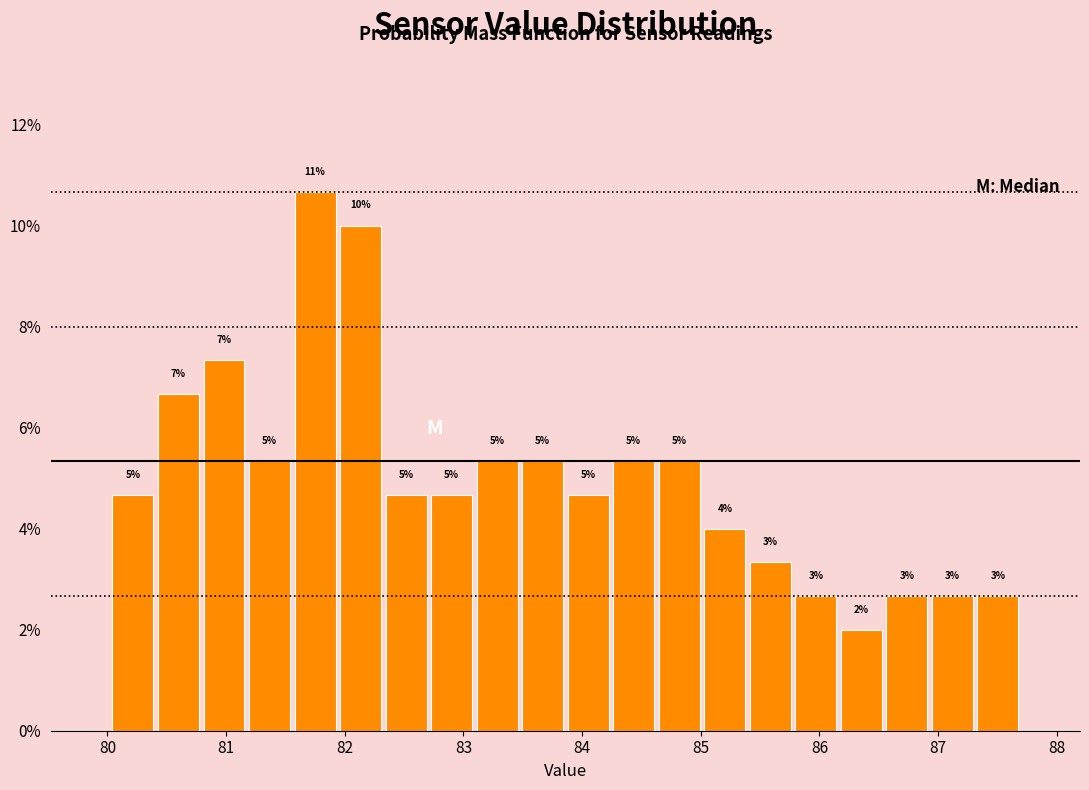

Read against the x-axis, roughly where is the centre of the tallest bar?

81.7